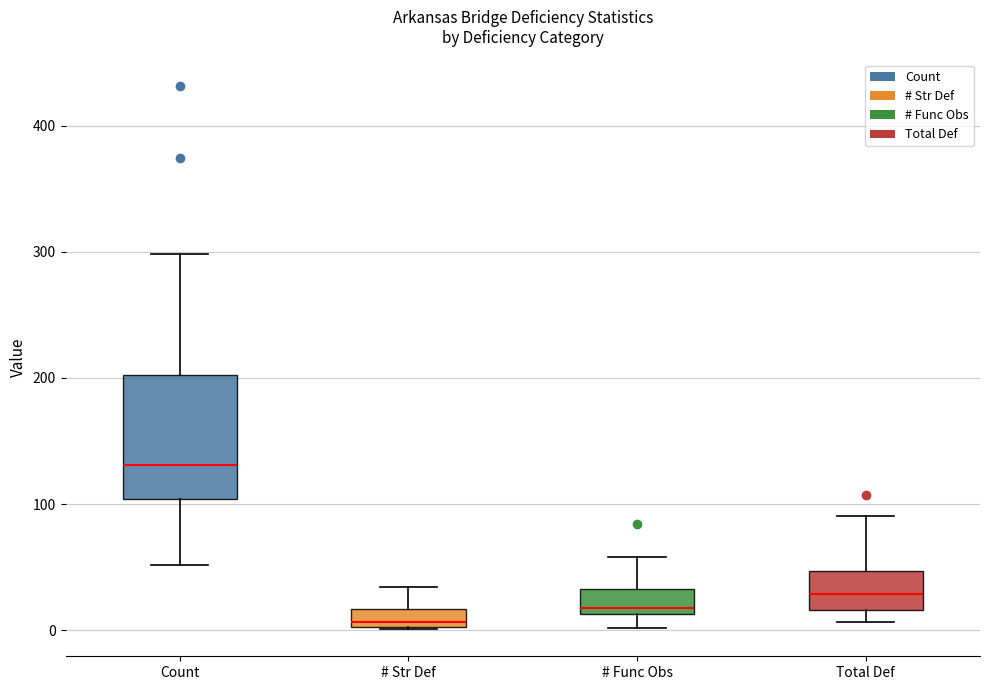

Which box has the highest median line?

Count